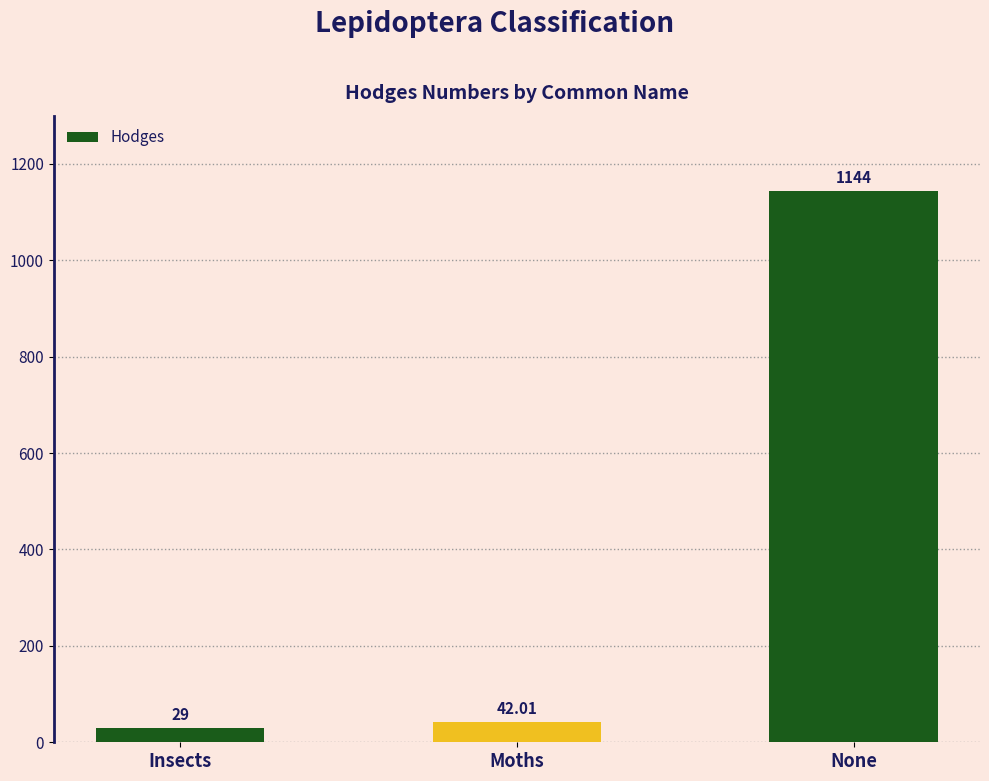

What is the difference between the values at Insects and Moths?

13.0